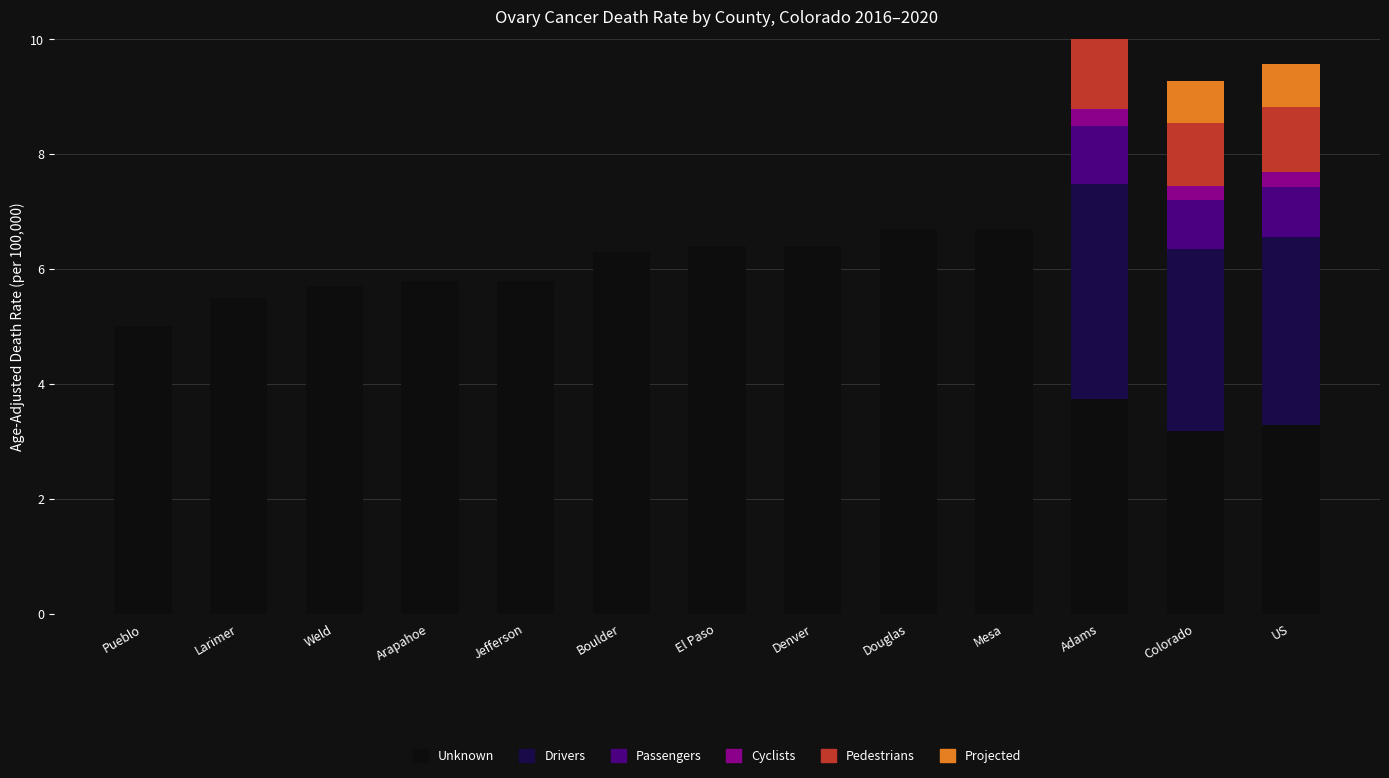

Which has a higher value, Arapahoe or Larimer?

Arapahoe